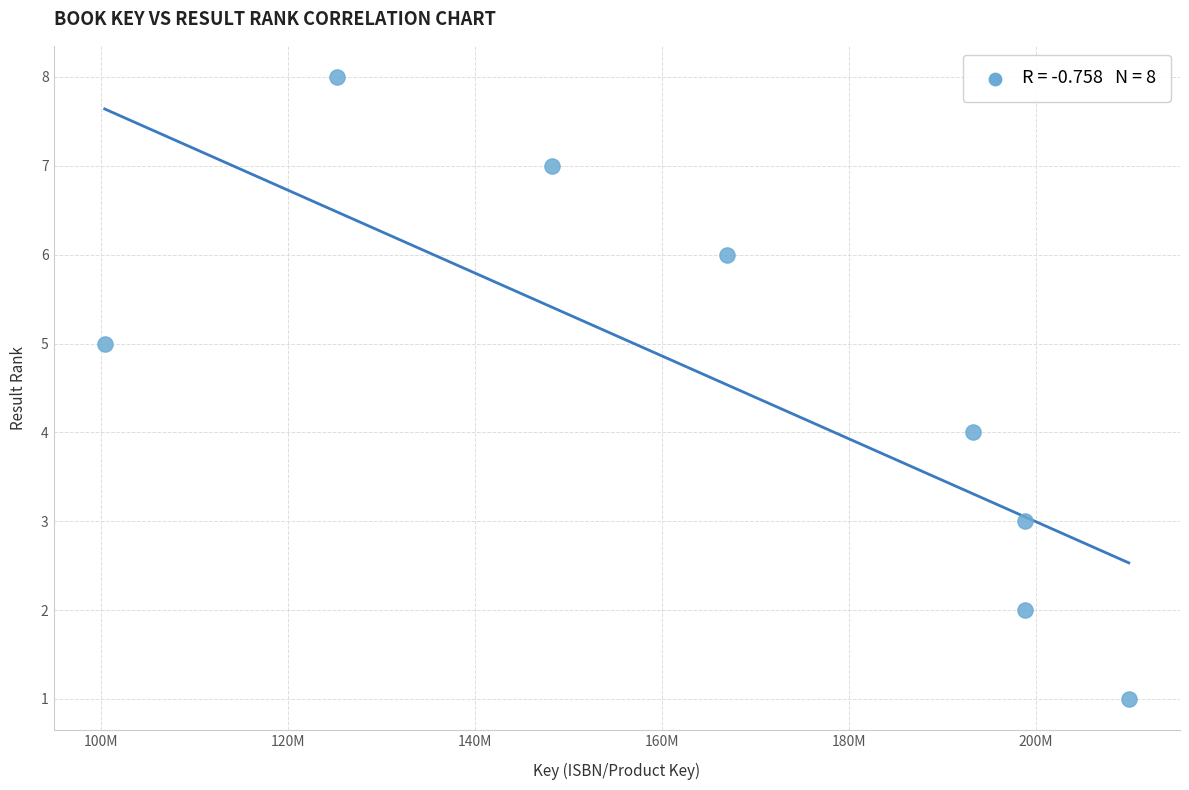

What is the average X value?

167738575